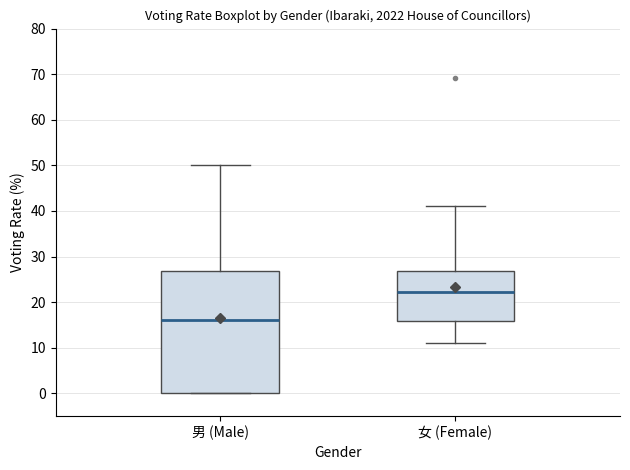

Reading left to right, transcribe this box plot: for each box, give where its median line is, the range the box spans, and where its two whiskers end, as read against the y-axis. The values are not printed on the chart, so give them approximately, as read against the axis.

男 (Male): median 16, box 0 to 27, whiskers 0 to 50
女 (Female): median 22, box 16 to 27, whiskers 11 to 41